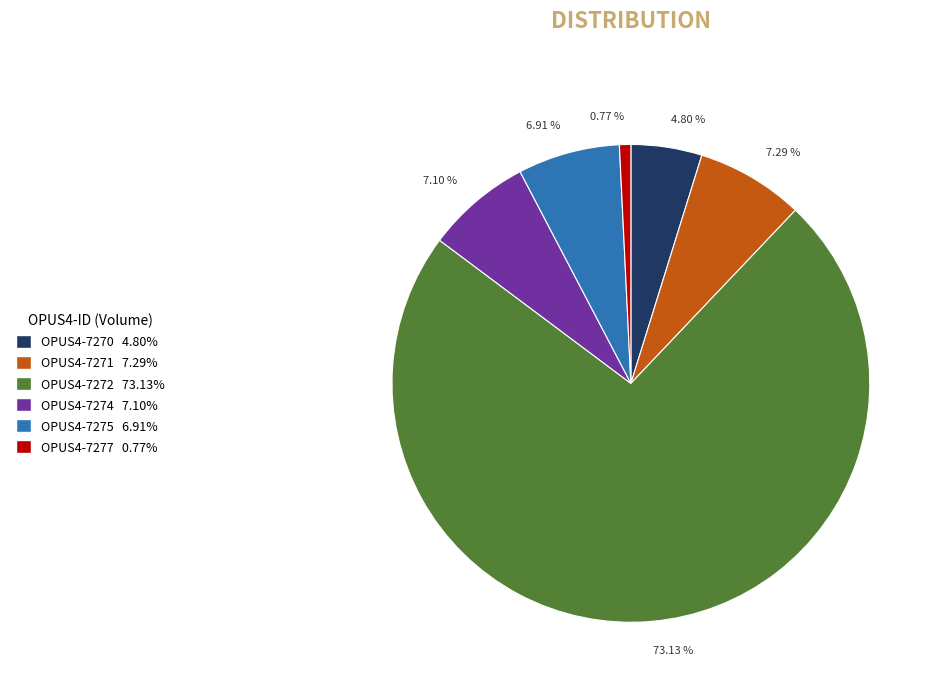

Which slice is the largest?

OPUS4-7272